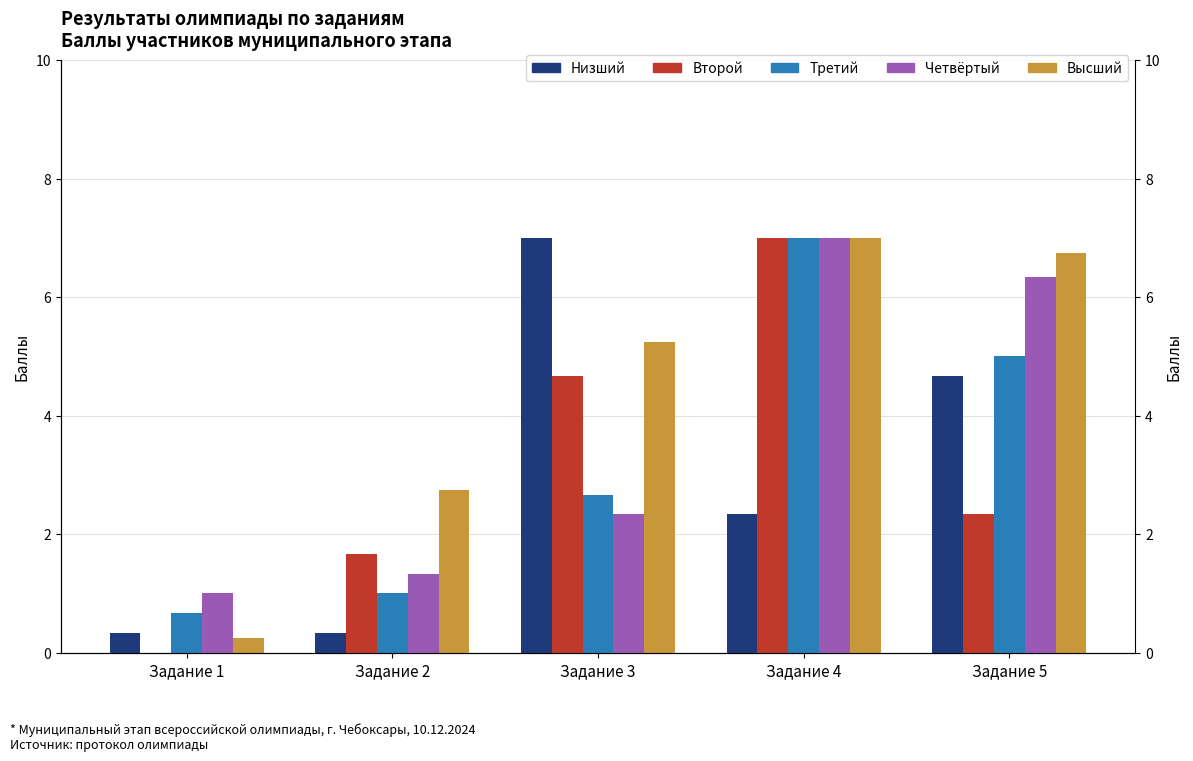

What are all the series names shown in the legend?

Низший, Второй, Третий, Четвёртый, Высший